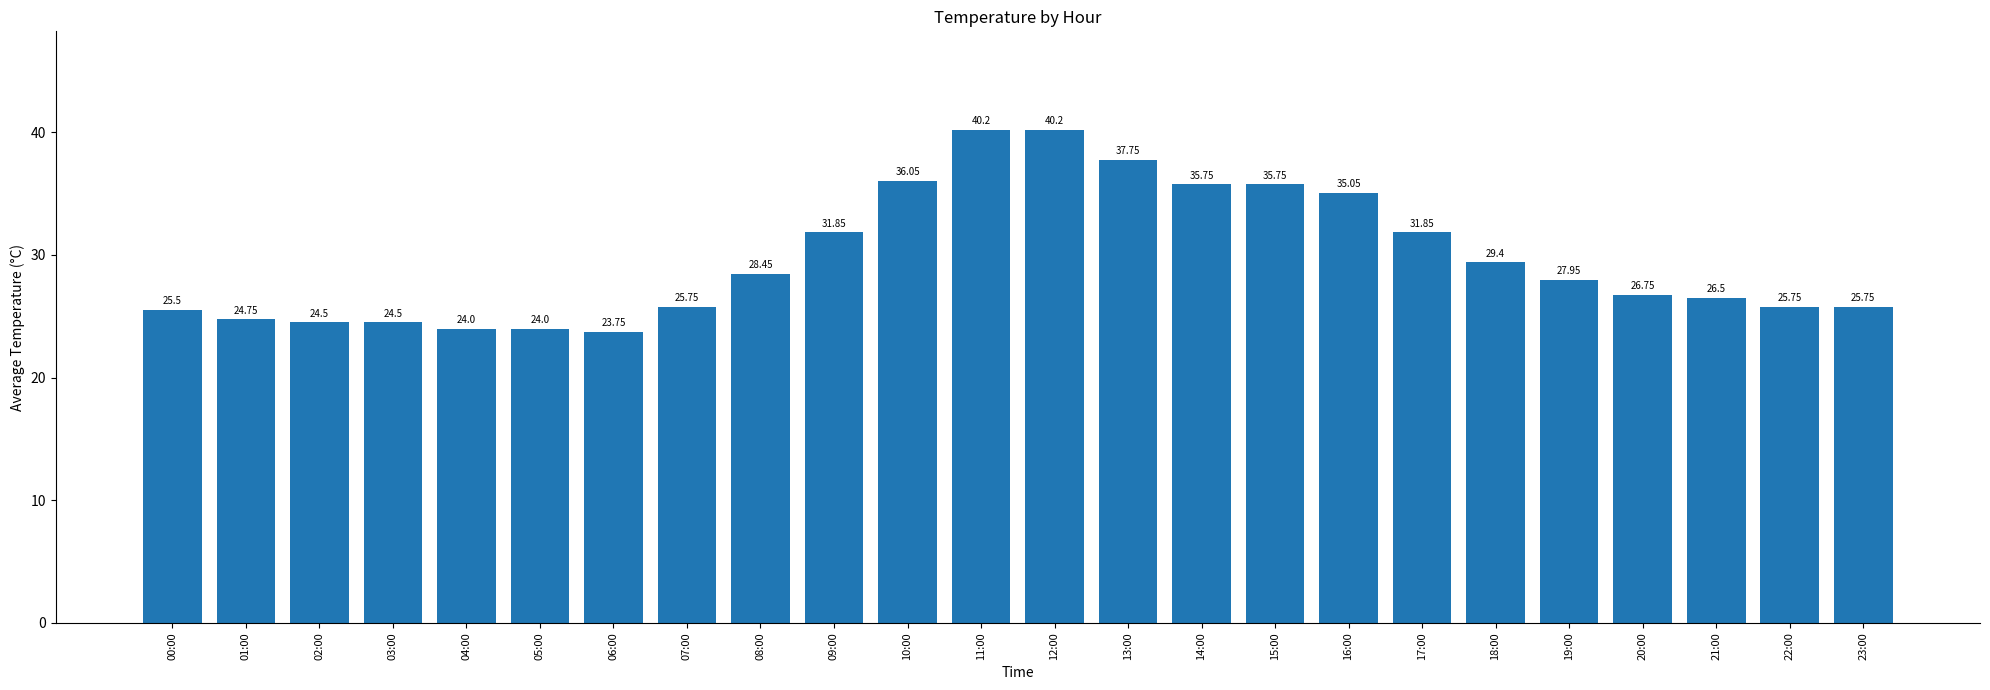

Approximately how many times larger is the value at 10:00 compared to 07:00?

1.4